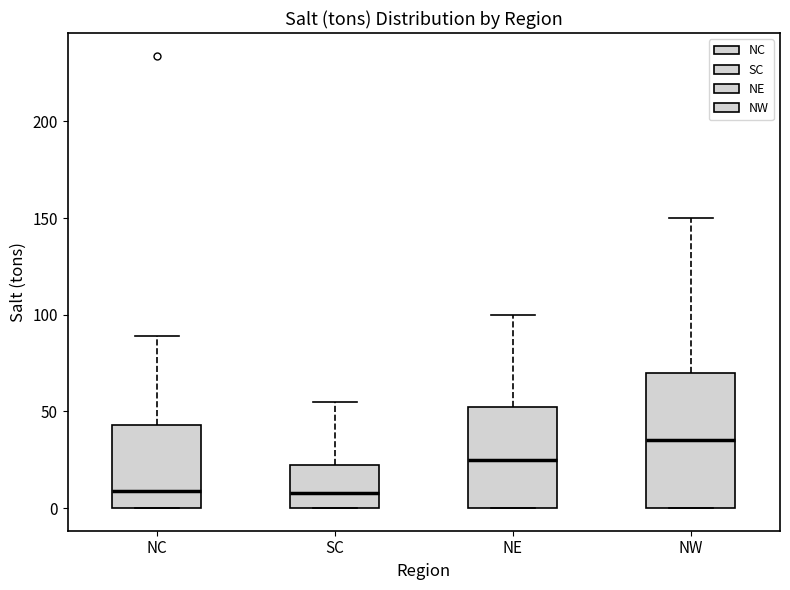

Where does the upper whisker of the box for NE end on the y-axis? The values are not printed on the chart, so give them approximately, as read against the axis.

100